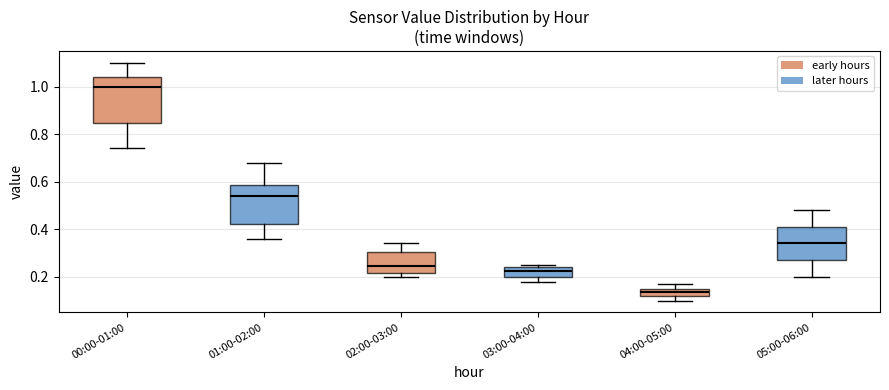

Reading left to right, transcribe this box plot: for each box, give where its median line is, the range the box spans, and where its two whiskers end, as read against the y-axis. The values are not printed on the chart, so give them approximately, as read against the axis.

00:00-01:00: median 1.00, box 0.84 to 1.04, whiskers 0.74 to 1.10
01:00-02:00: median 0.54, box 0.42 to 0.58, whiskers 0.36 to 0.68
02:00-03:00: median 0.24, box 0.22 to 0.30, whiskers 0.20 to 0.34
03:00-04:00: median 0.22, box 0.20 to 0.24, whiskers 0.18 to 0.26
04:00-05:00: median 0.14, box 0.12 to 0.16, whiskers 0.10 to 0.18
05:00-06:00: median 0.34, box 0.28 to 0.40, whiskers 0.20 to 0.48